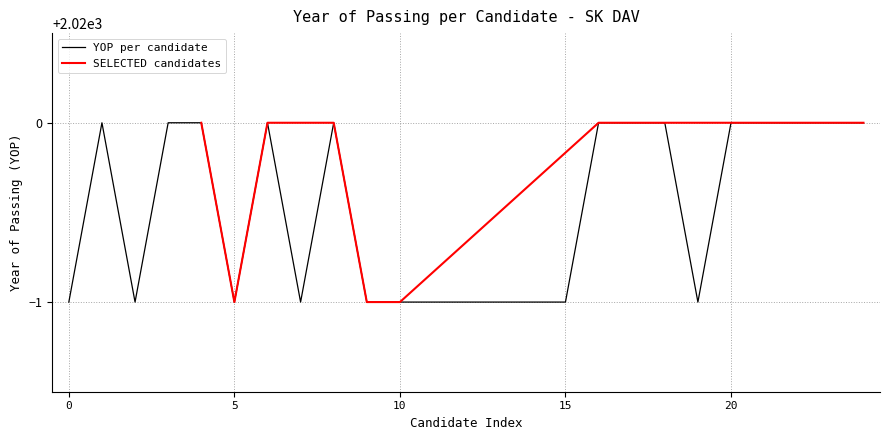

What is the minimum value for YOP per candidate?

2019